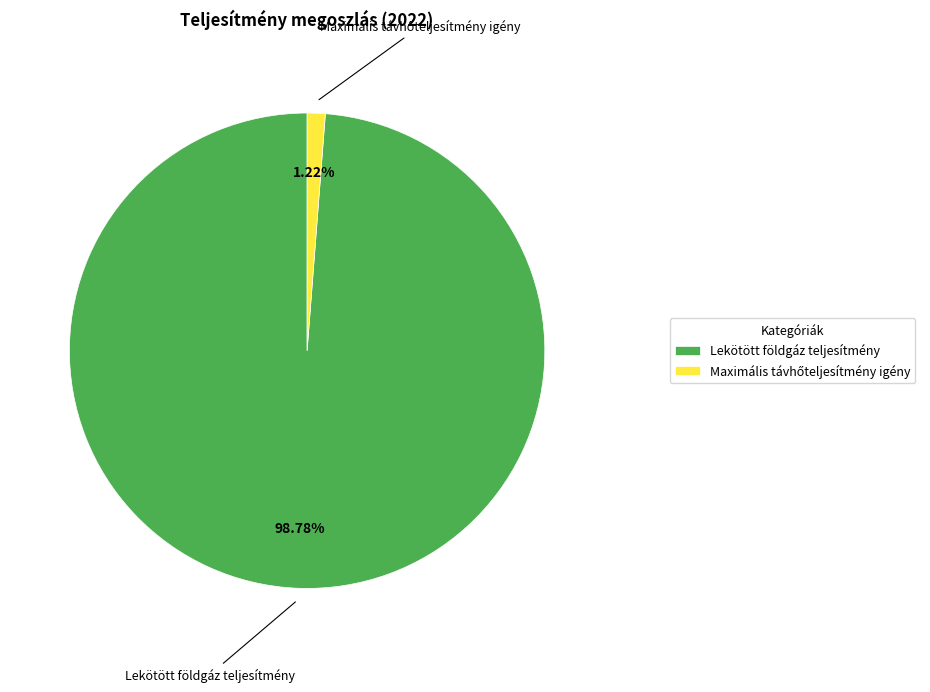

What is the majority slice?

Lekötött földgáz teljesítmény